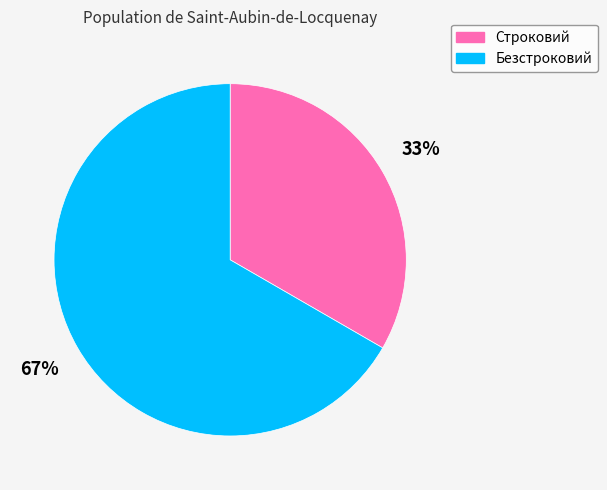

What is the majority slice?

Безстроковий